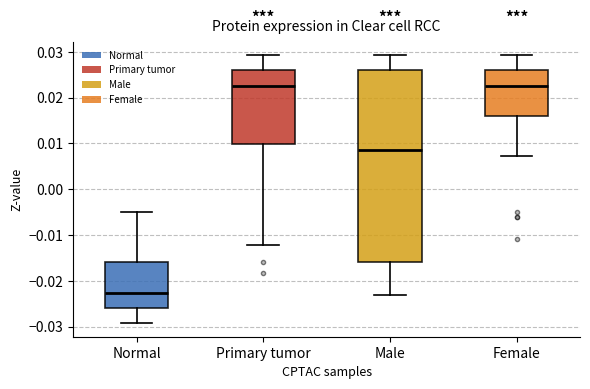

Which box is the tallest, from its lower edge to its upper edge?

Male